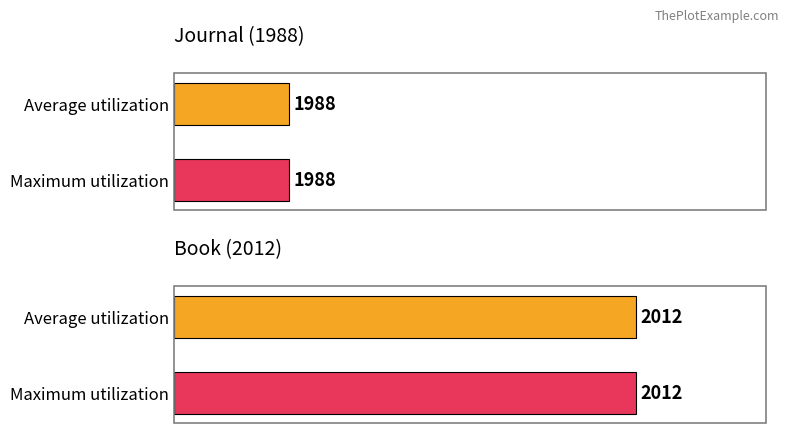

Does the chart contain any negative values?

No